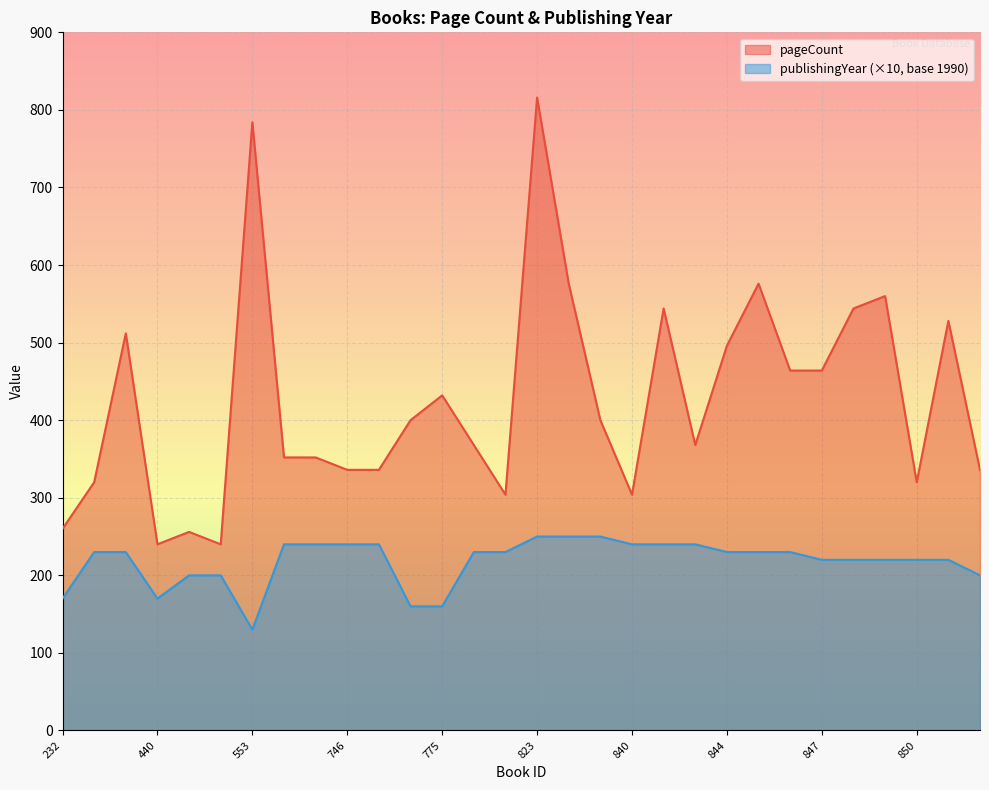

Count the number of categories in the chart.

30